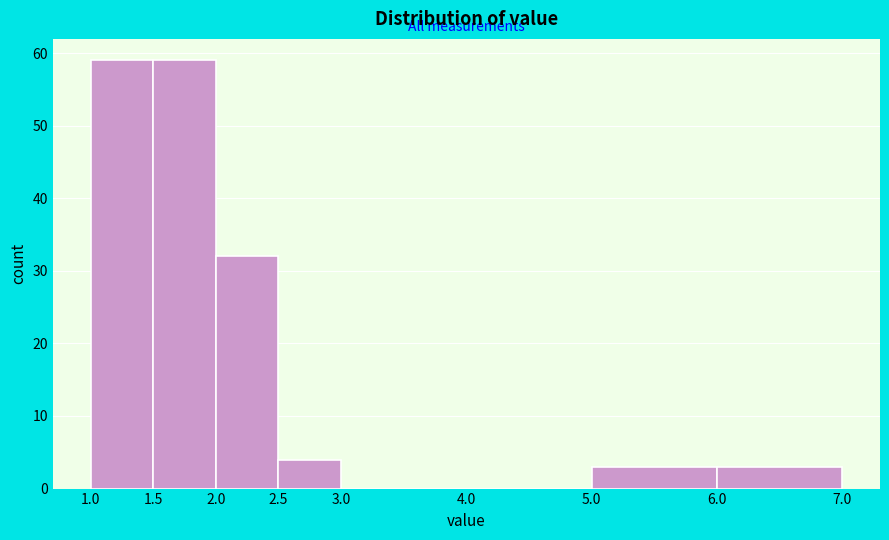

Reading left to right, list every bar in this chart as the range it spans on the x-axis followed by its height. The values are not printed on the chart, so give them approximately, as read against the axis.

1.0 to 1.5: 59
1.5 to 2.0: 59
2.0 to 2.5: 32
2.5 to 3.0: 4
3.0 to 4.0: 0
4.0 to 5.0: 0
5.0 to 6.0: 3
6.0 to 7.0: 3